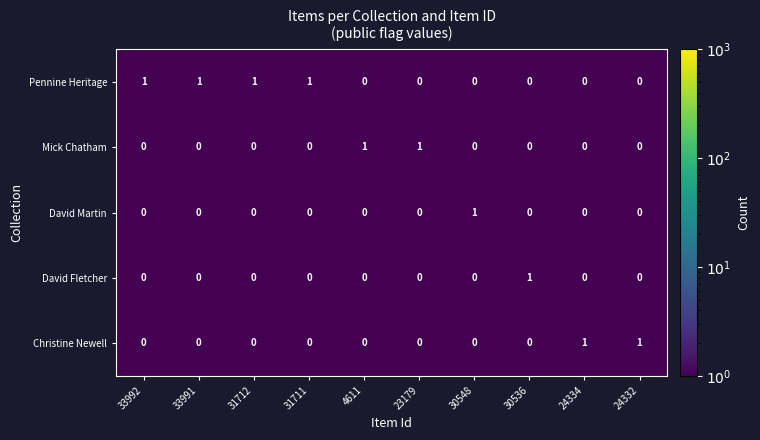

At how many categories does at least one series exceed 0?

10